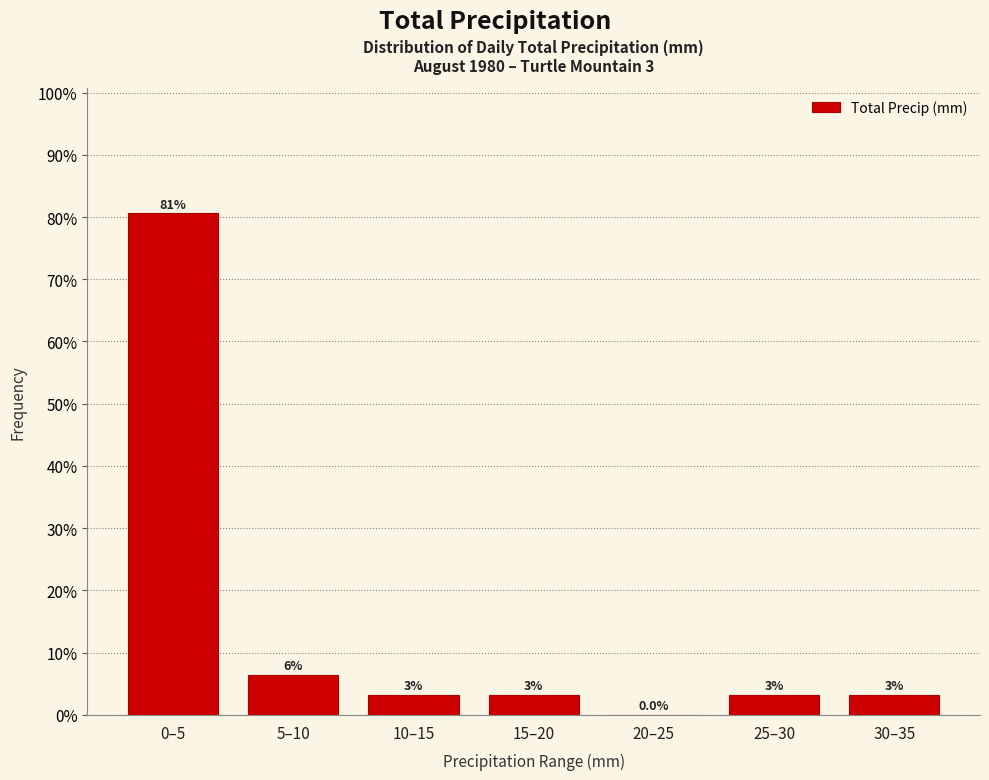

Are the bars horizontal?

No